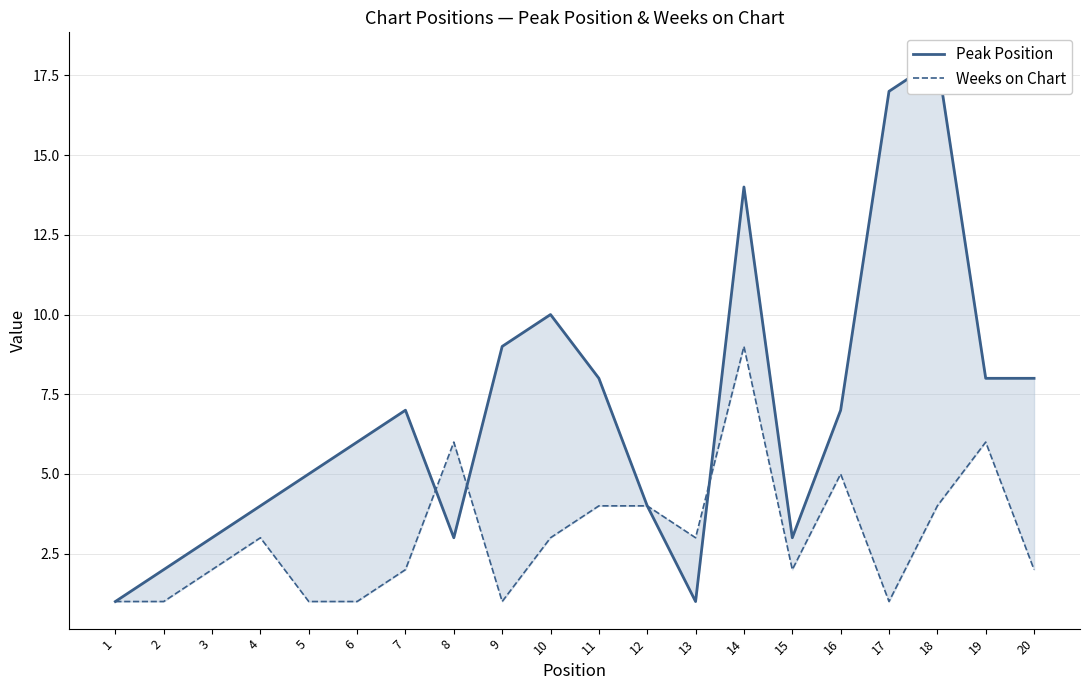

How many times do Weeks on Chart and Peak Position cross each other?

3